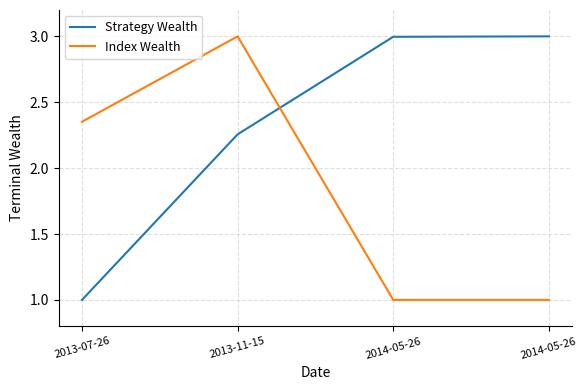

At which label does Index Wealth first exceed 2?

2013-07-26